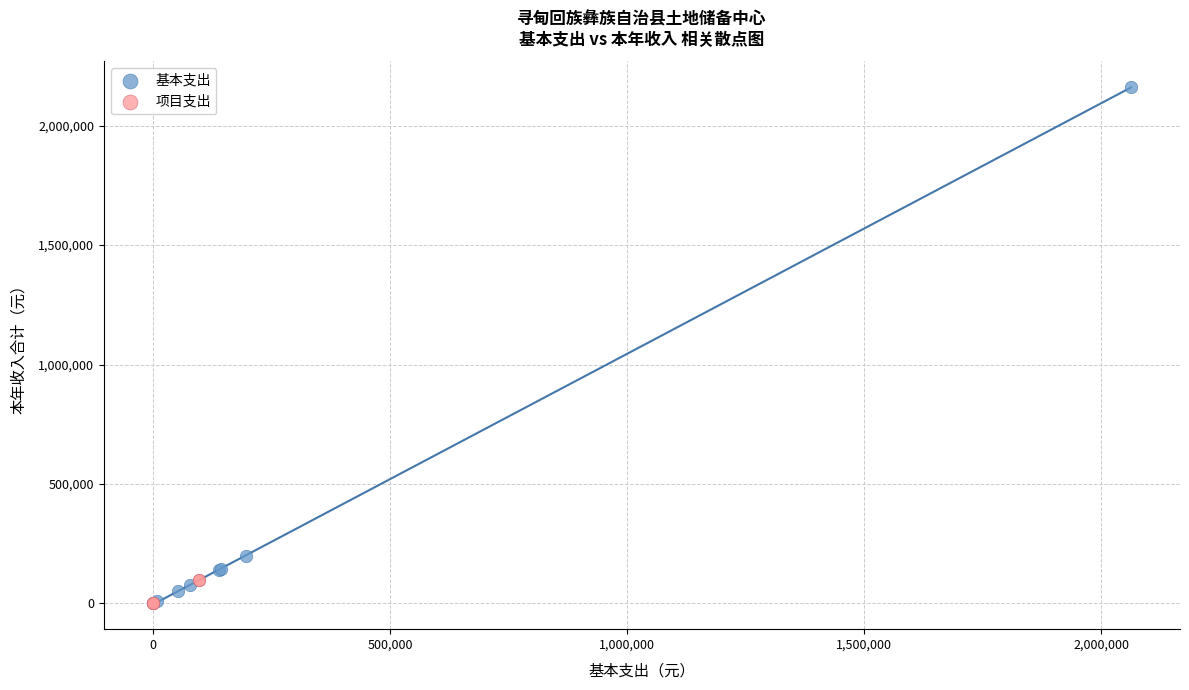

Which series has the largest Y range (max minus min)?

基本支出